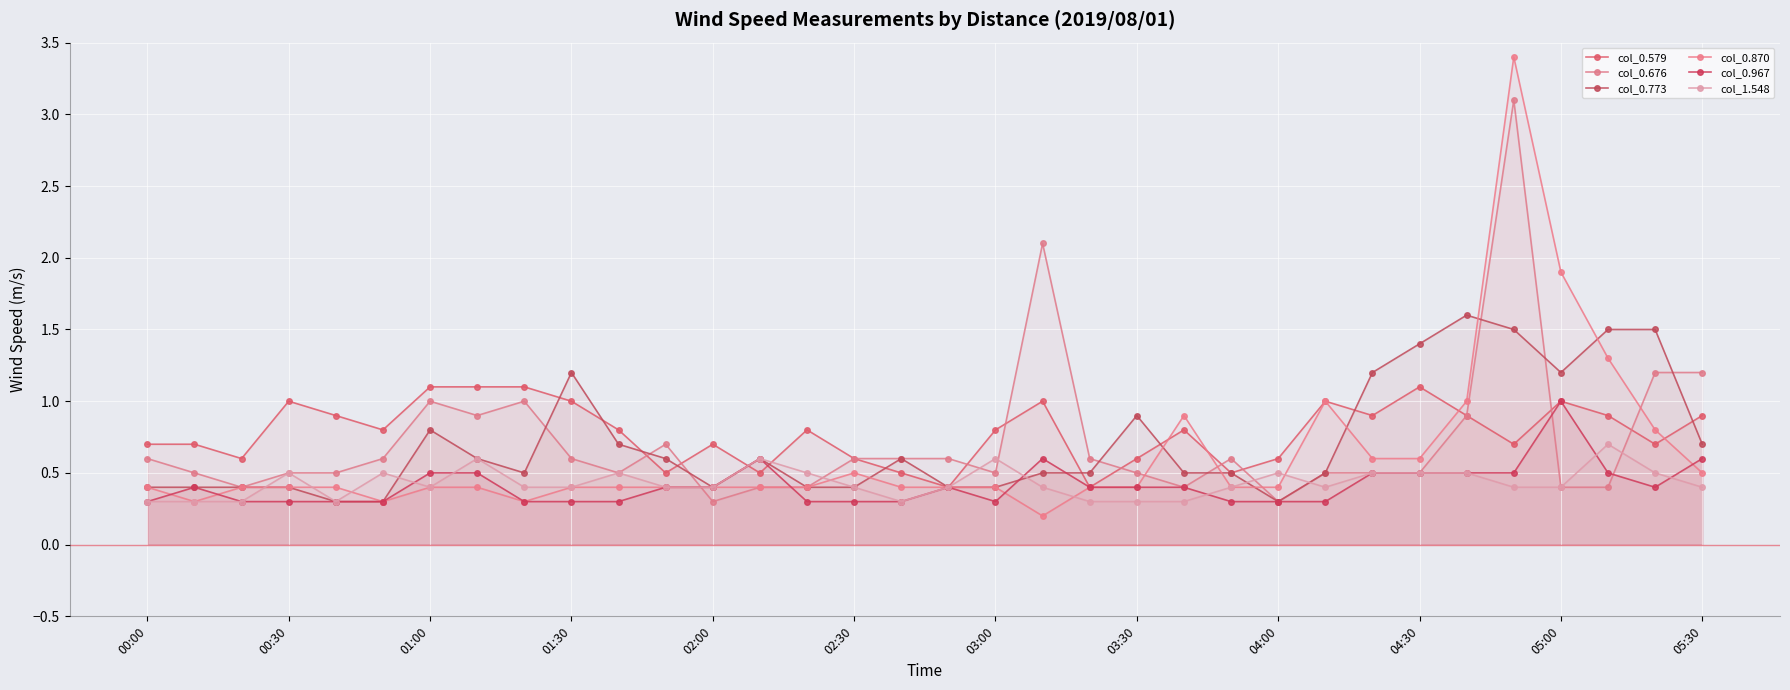

Which series changed the most between 01:30 and 19?

col_0.676